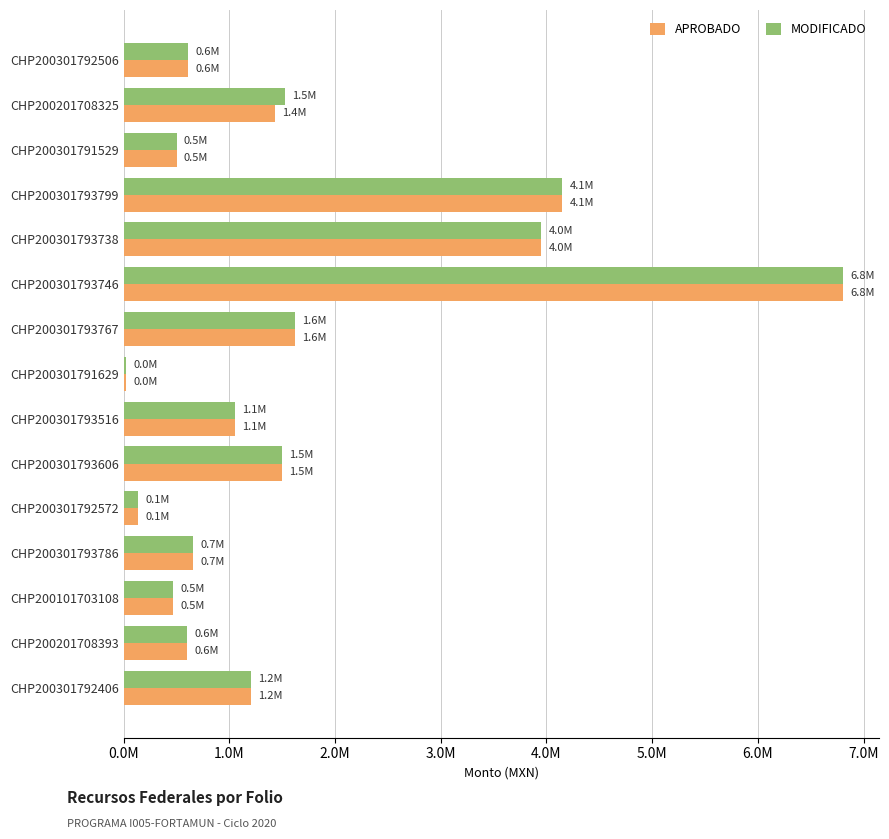

What are all the series names shown in the legend?

APROBADO, MODIFICADO